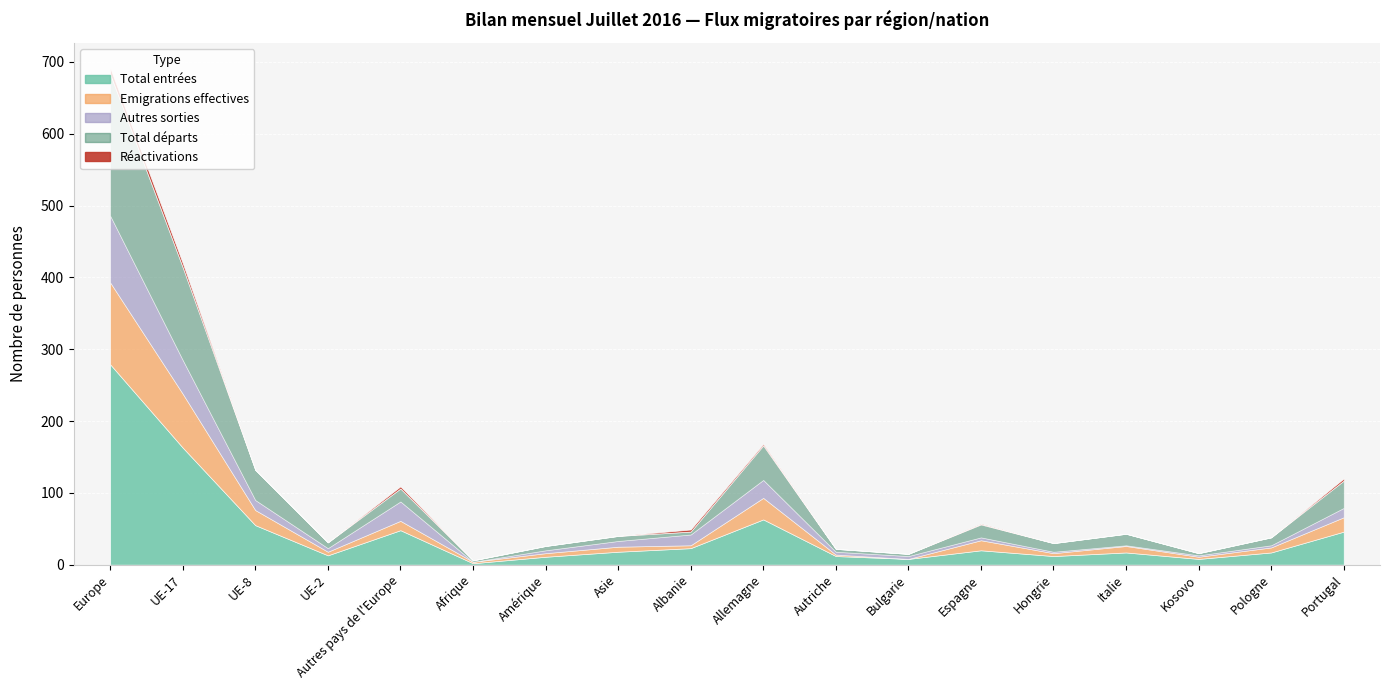

After their last crossing, which series has the higher values: Autres sorties or Total départs?

Total départs